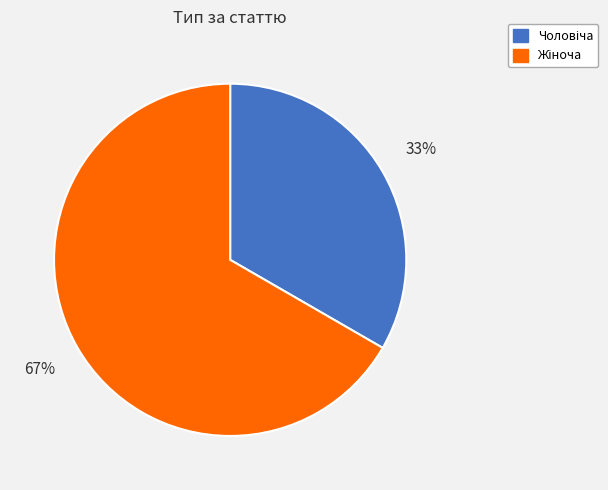

Does any single category account for the majority?

Yes